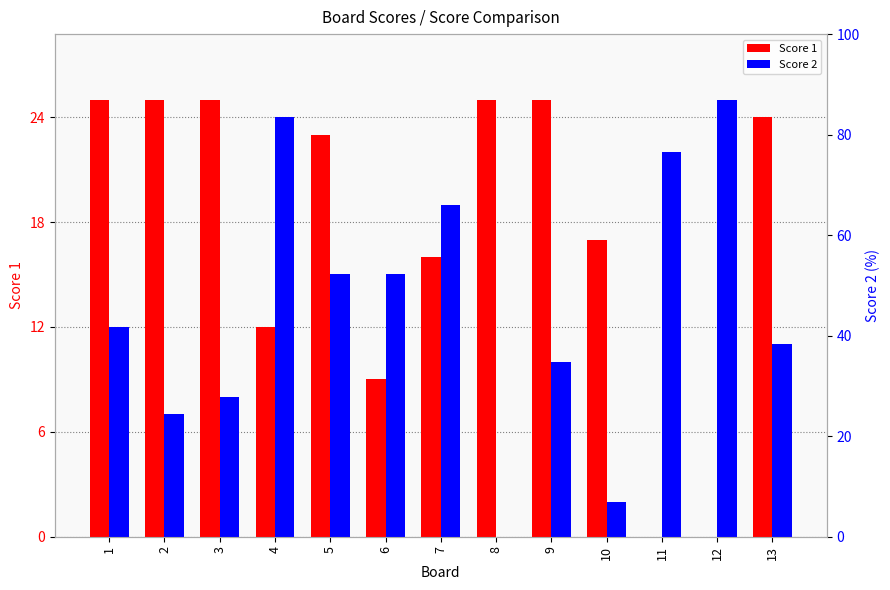

What are all the series names shown in the legend?

Score 1, Score 2